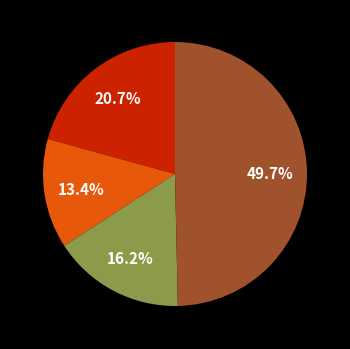

Is there any slice that represents more than half of the pie?

No